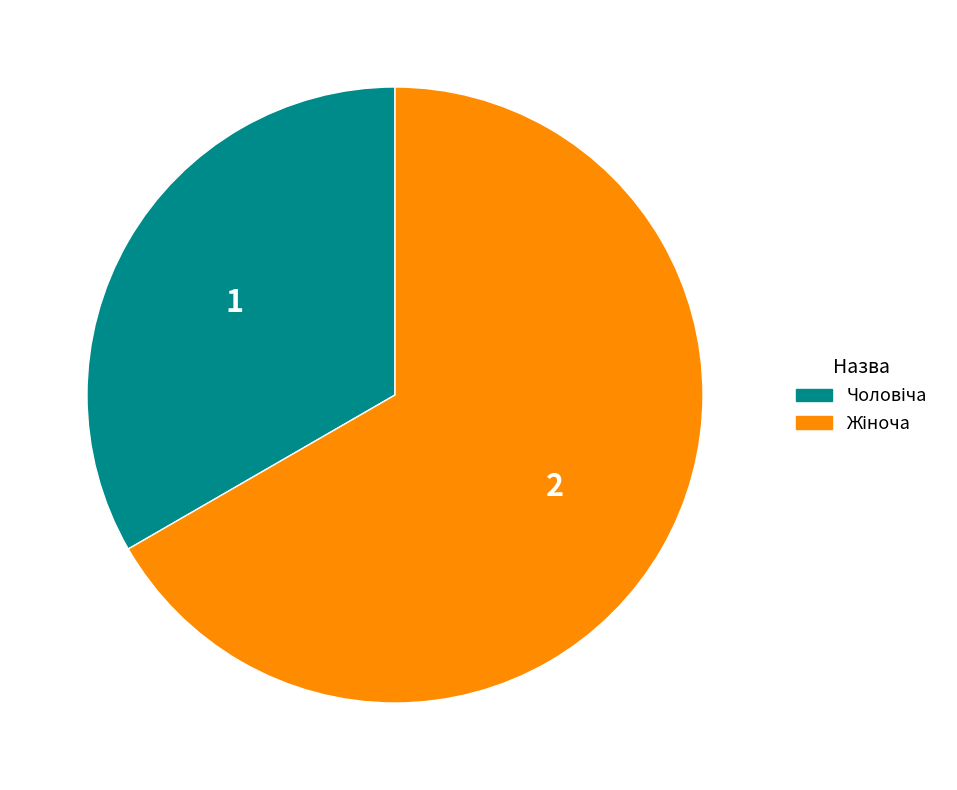

Does any single category account for the majority?

Yes